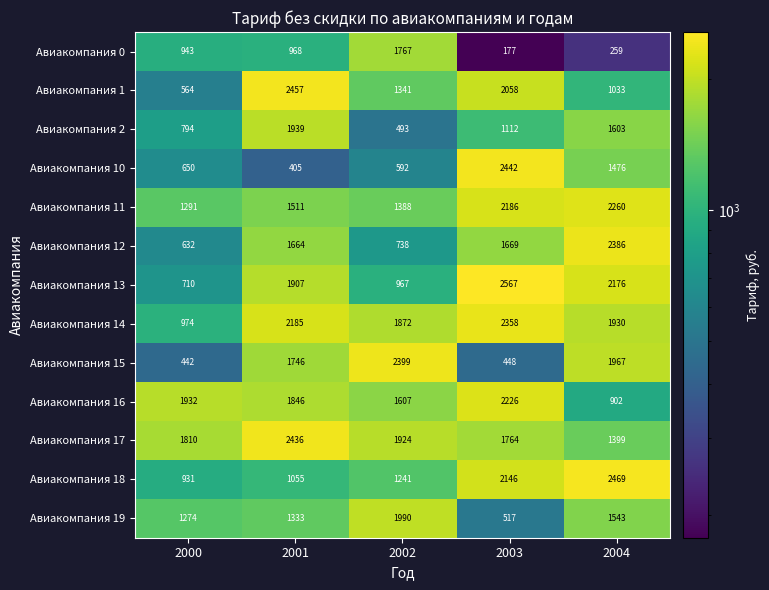

What is the spread (max minus min) of values at 2001?

2052